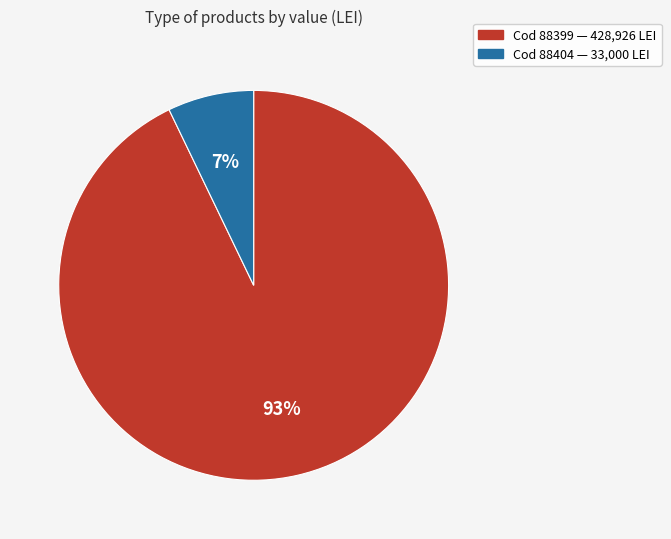

To the nearest percent, what is the difference between the largest and smallest slice percentages?

86%